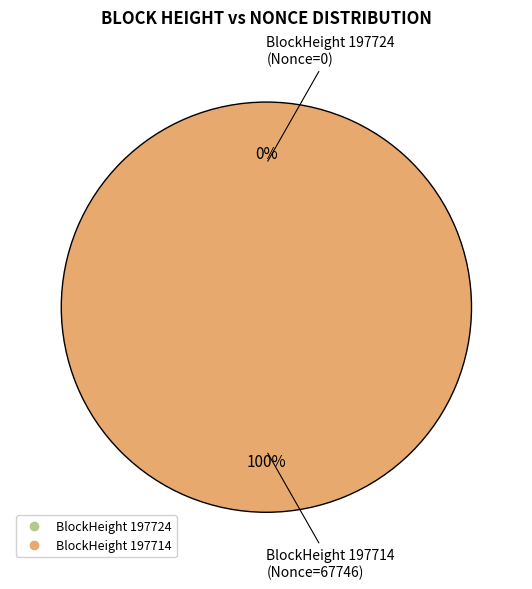

Is there a majority slice in this chart?

Yes